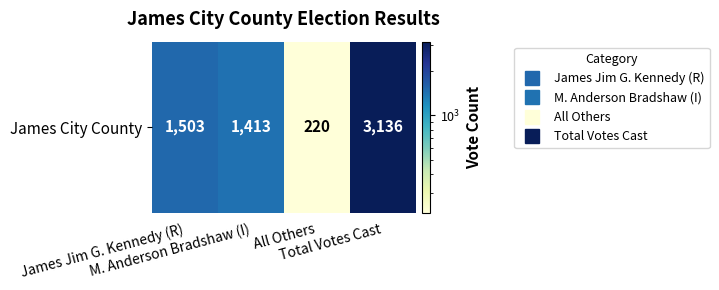

Reading left to right, transcribe all the data shown in this chart.

1503	1413	220	3136